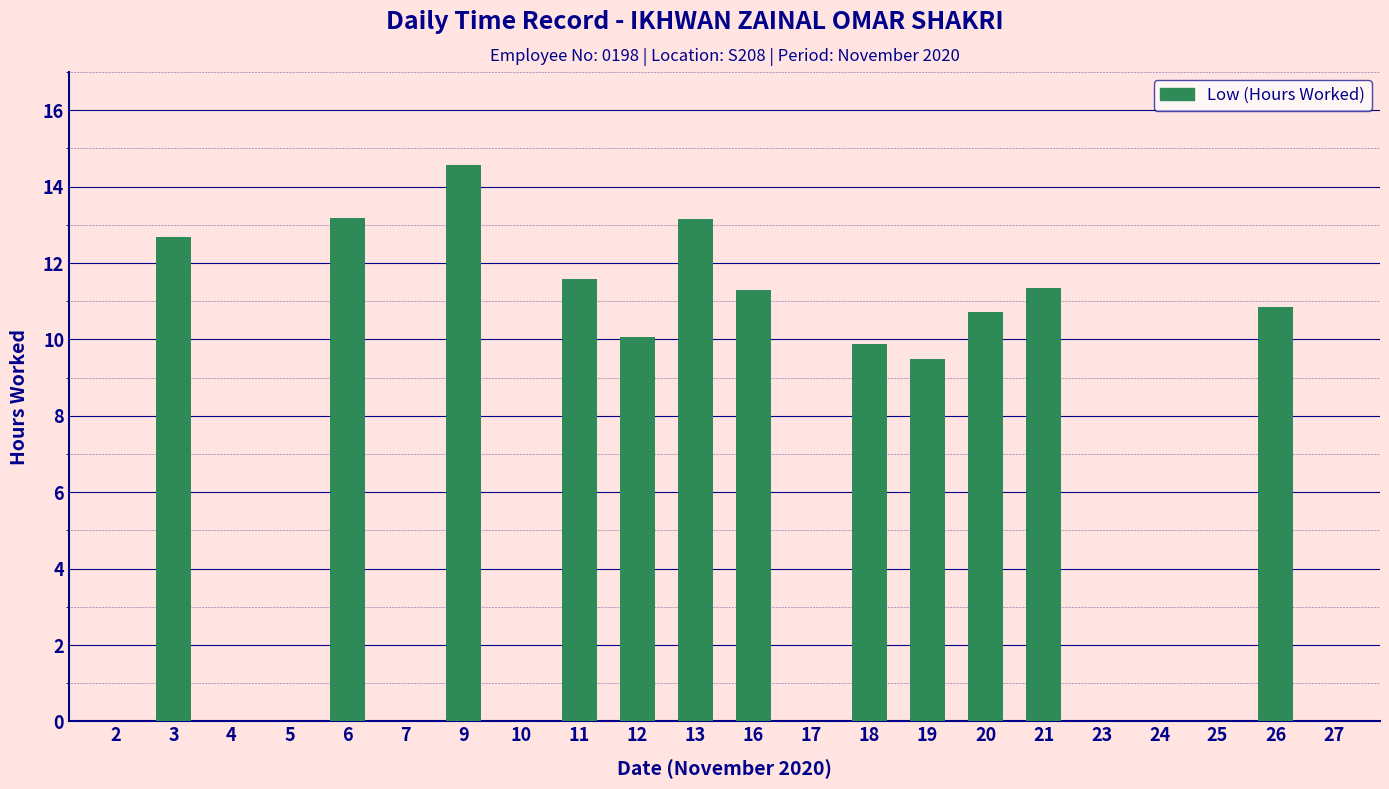

Between 3 and 16, which is larger?

3